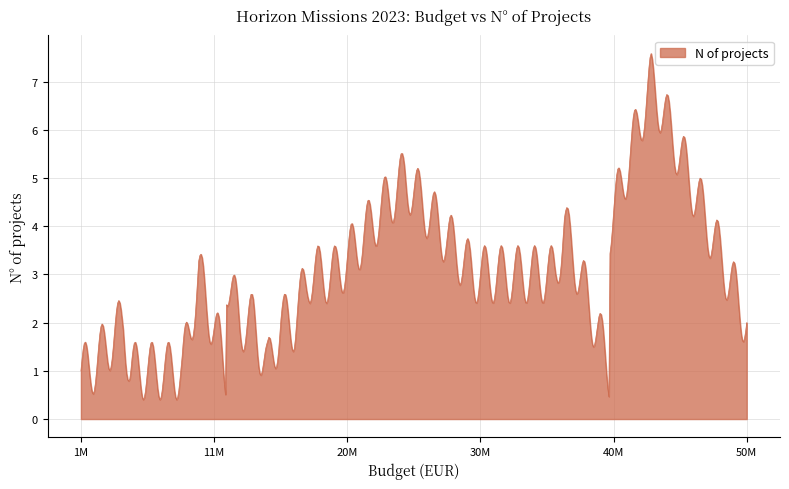

What is the greatest value displayed?

7.6